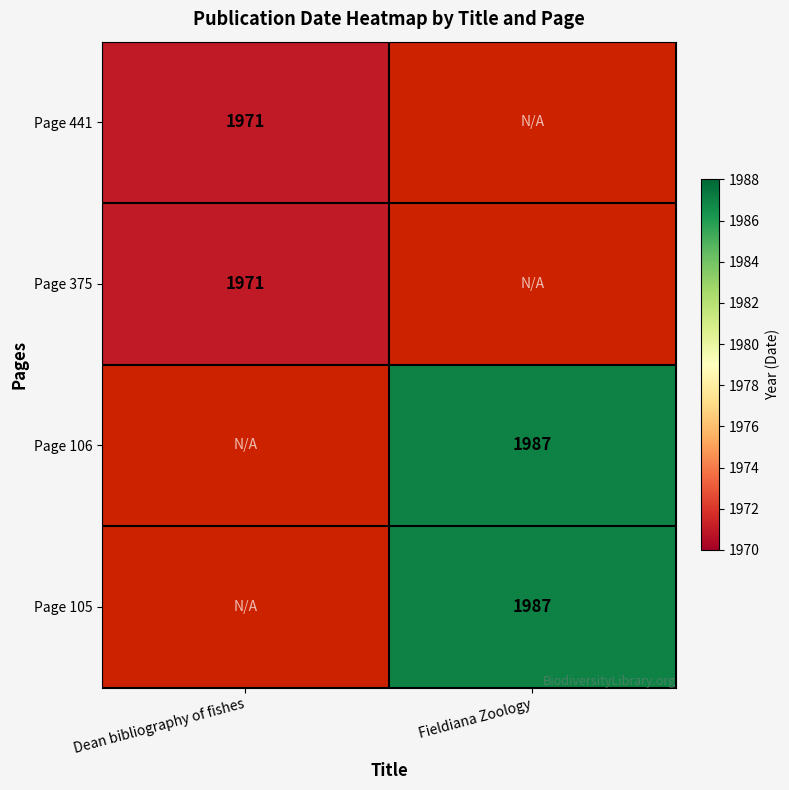

How many data points does each series have?

2